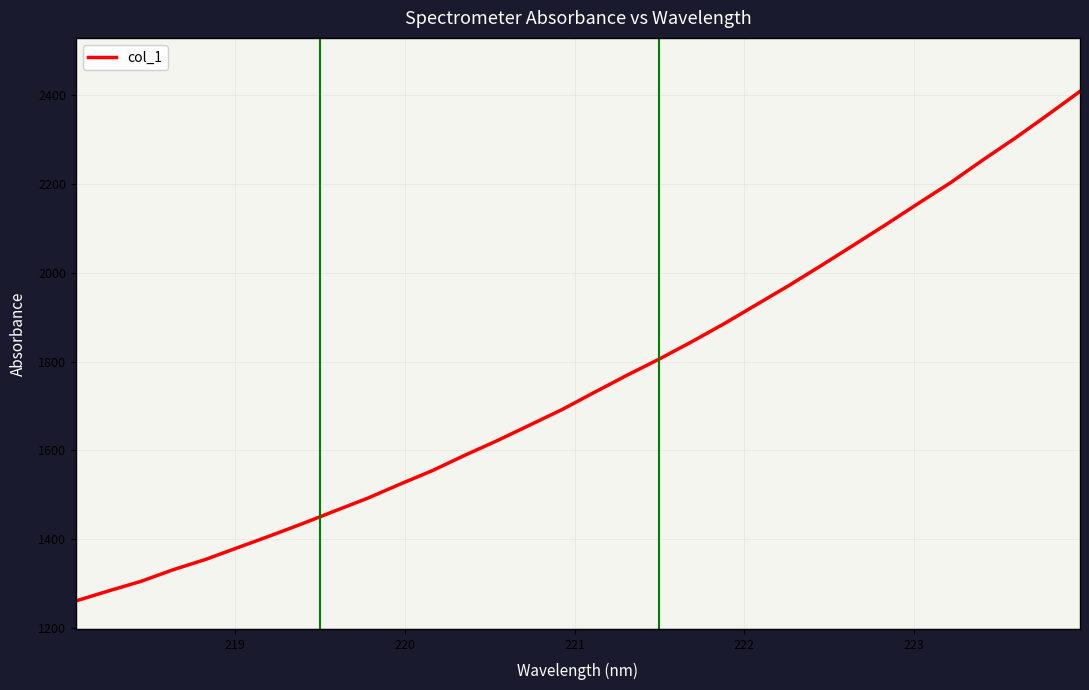

What is the smallest value displayed?

1261.0